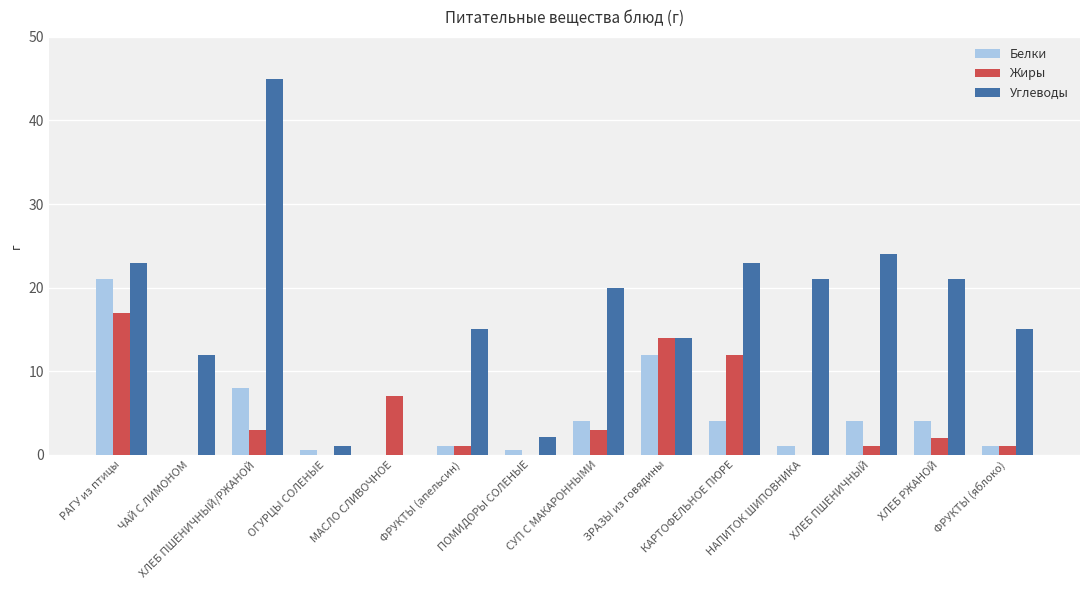

Count the number of data series in this chart.

3